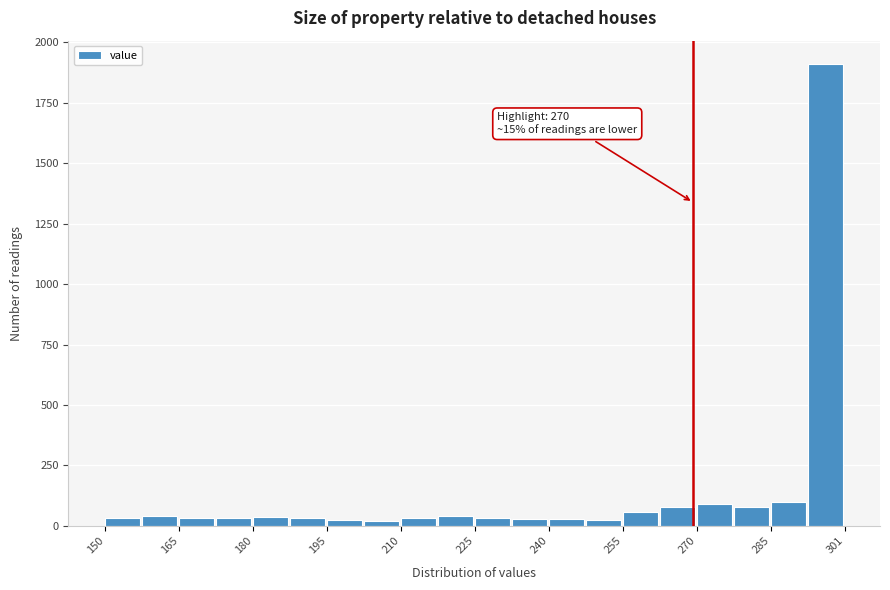

Read against the x-axis, roughly where is the centre of the tallest bar?

298